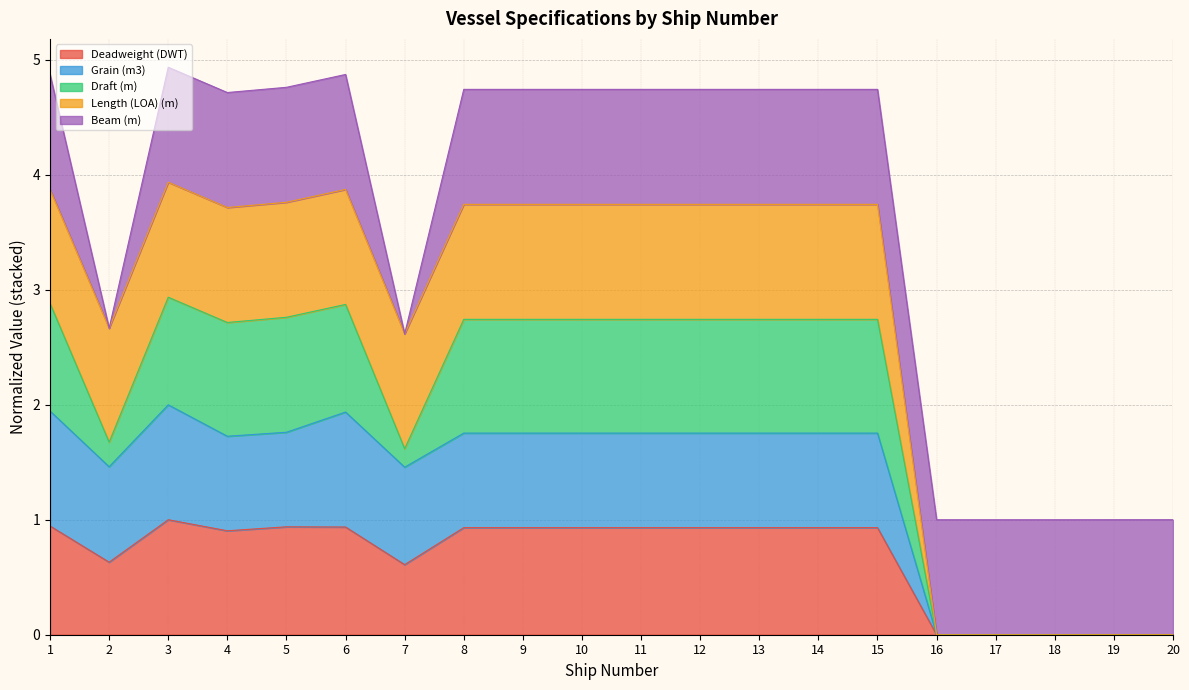

What is the total value across all series at 8?

4.7